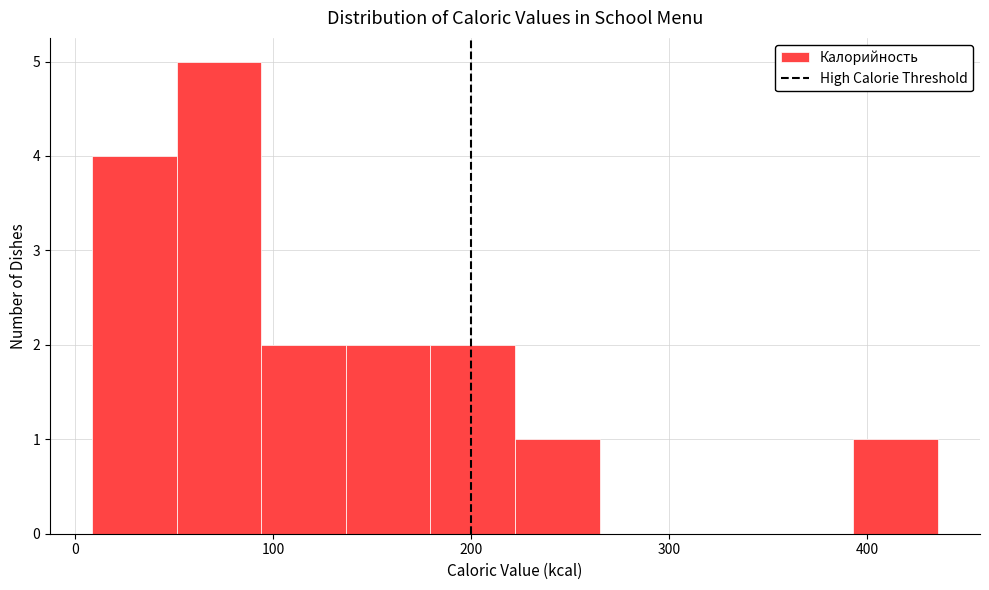

Reading left to right, transcribe this chart: for each bar, give the range it covers on the x-axis and its height. Neither the bar edges nor the heights are printed on the chart, so give them approximately, as read against the axes.

10 to 50: 4
50 to 90: 5
90 to 140: 2
140 to 180: 2
180 to 220: 2
220 to 260: 1
260 to 310: 0
310 to 350: 0
350 to 390: 0
390 to 440: 1